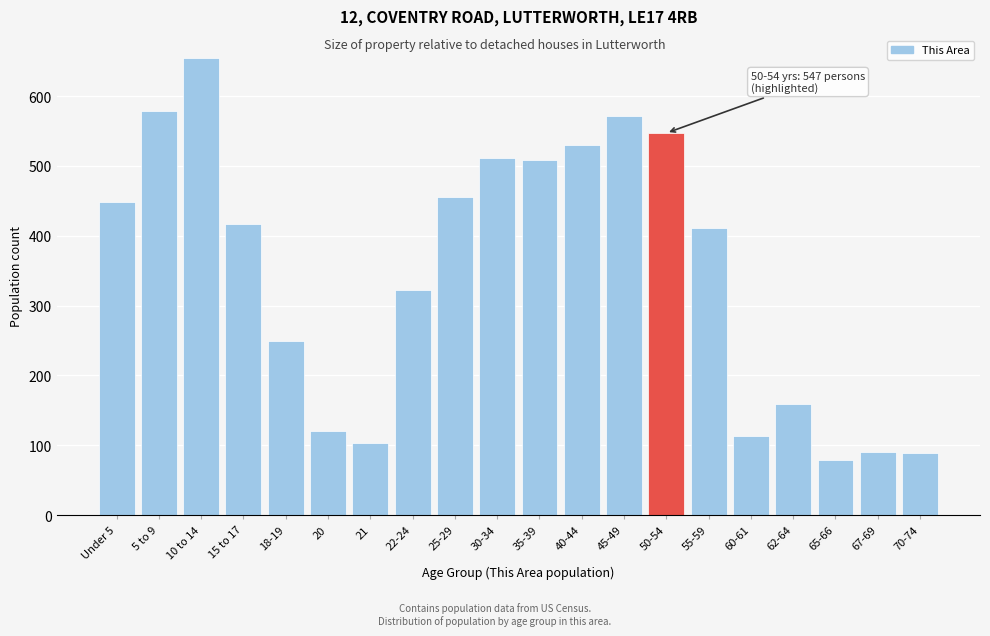

Between 50-54 and 70-74, which is larger?

50-54